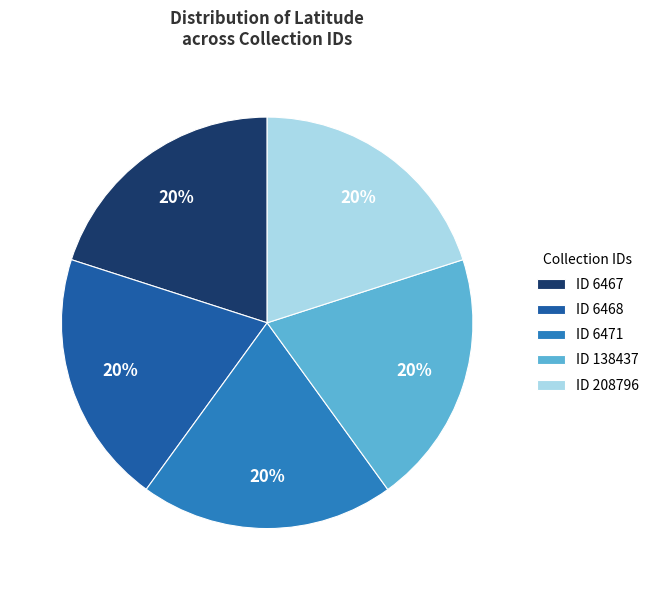

Does any single category account for the majority?

No